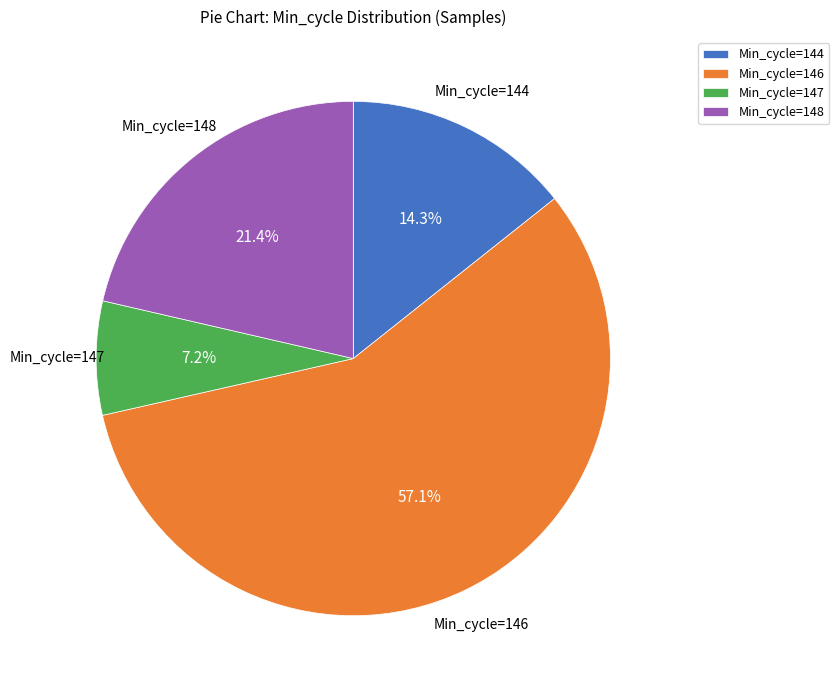

Combined, do Min_cycle=147 and Min_cycle=146 account for over 50%?

Yes